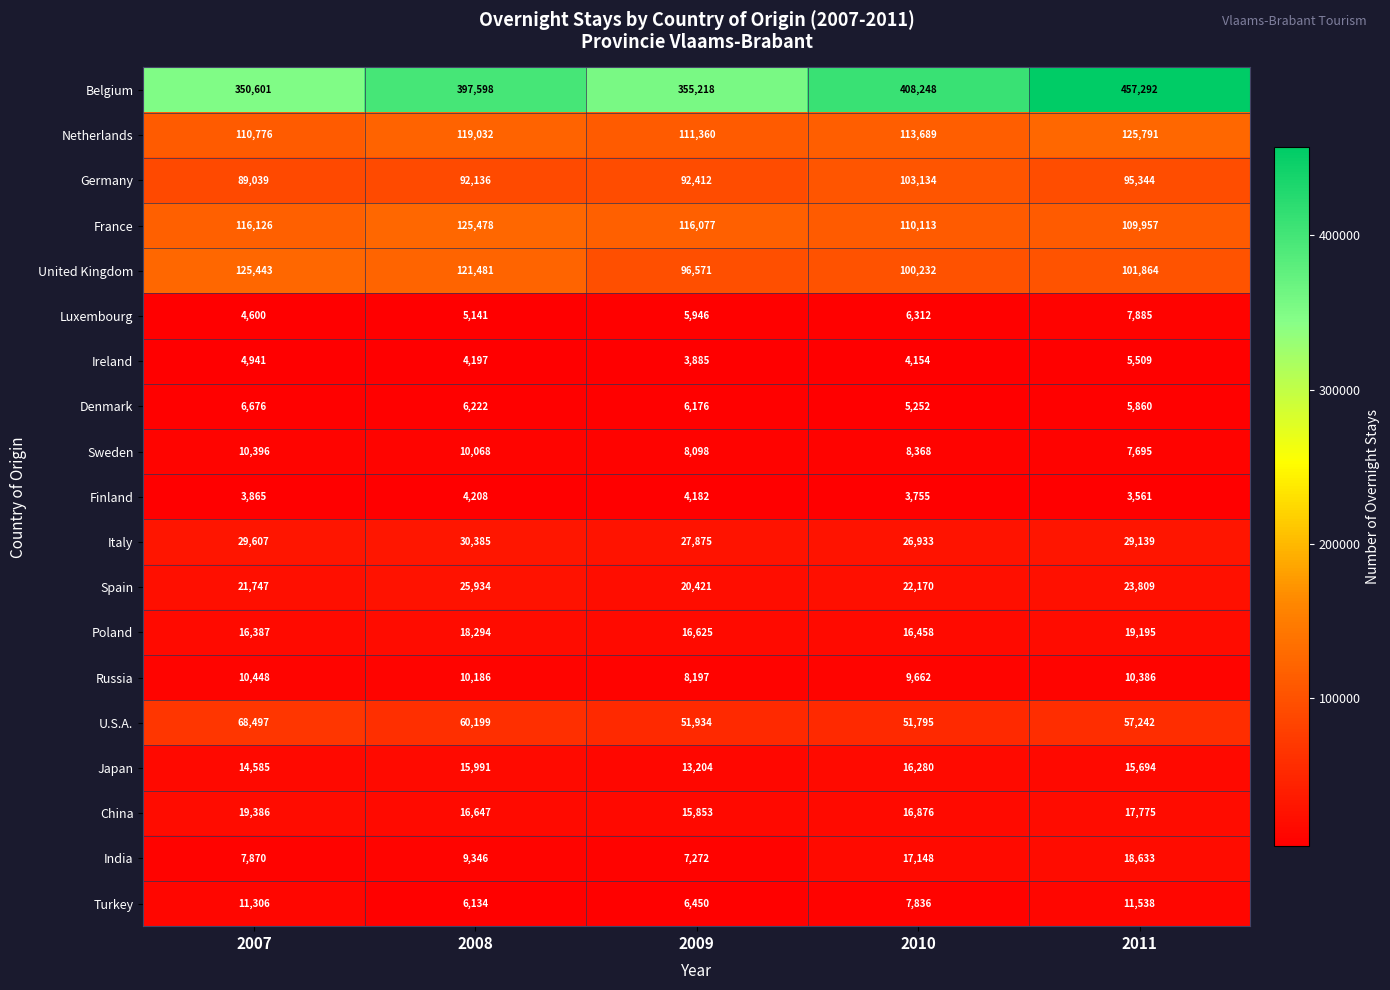

What is the difference between the United Kingdom values at 2010 and 2008?

21249